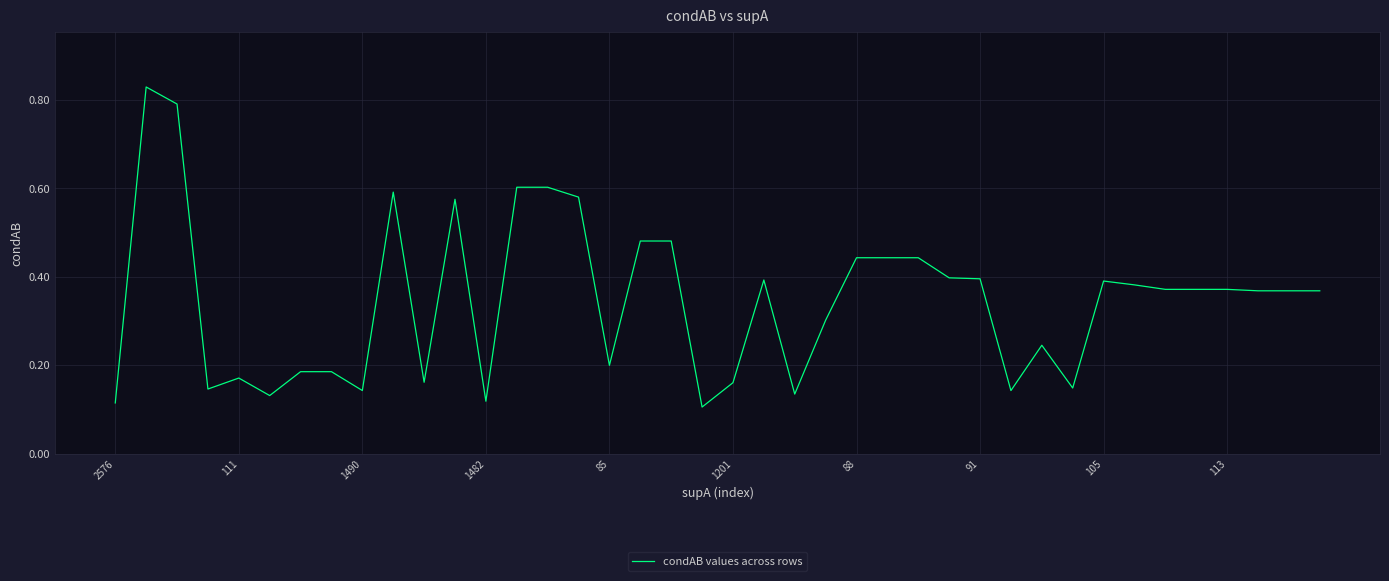

How many lines are shown in the chart?

1